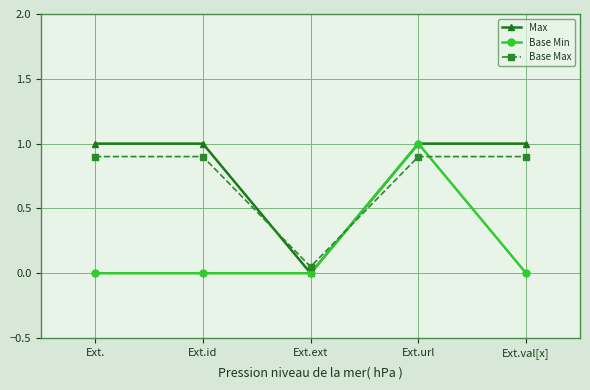

What is the label of the 5th point from the left?

Ext.val[x]